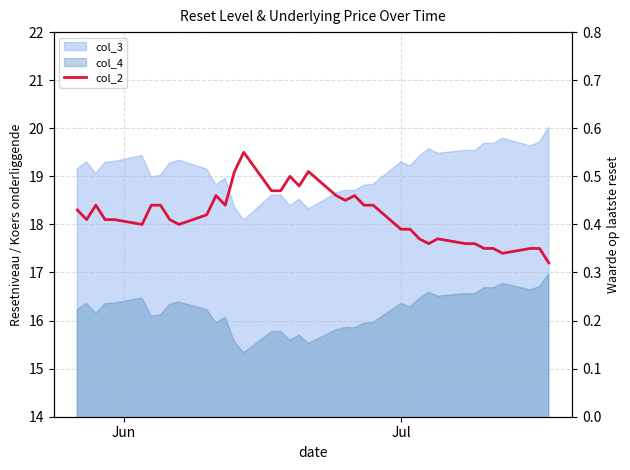

How many points are lower than both their immediate neighbors (excluding endpoints)?

8